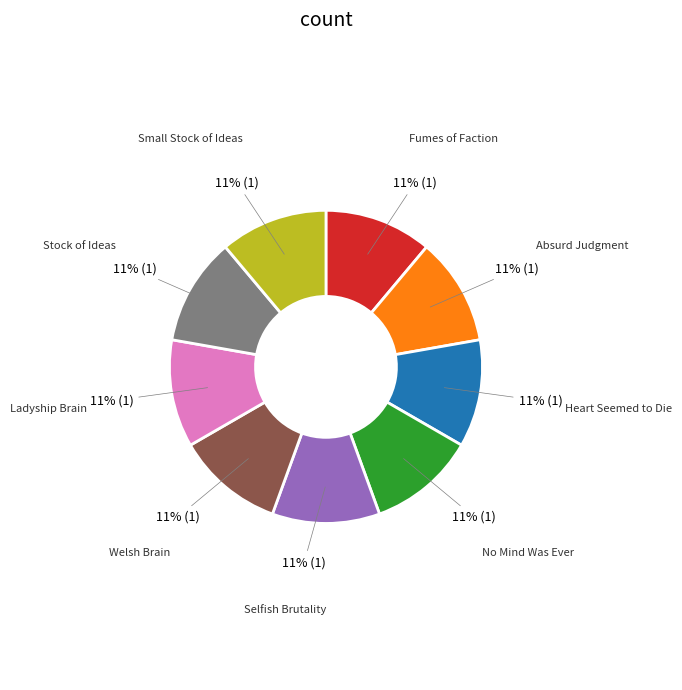

Is there a majority slice in this chart?

No